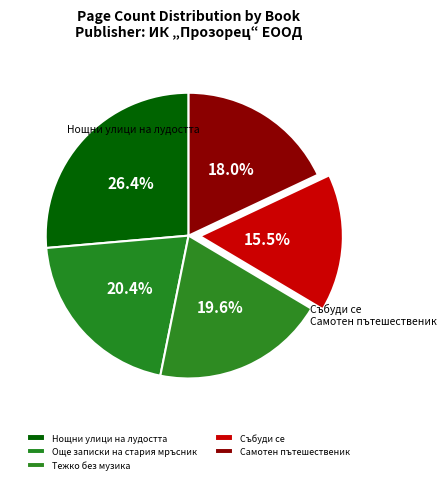

Between Събуди се and Нощни улици на лудостта, which is larger?

Нощни улици на лудостта